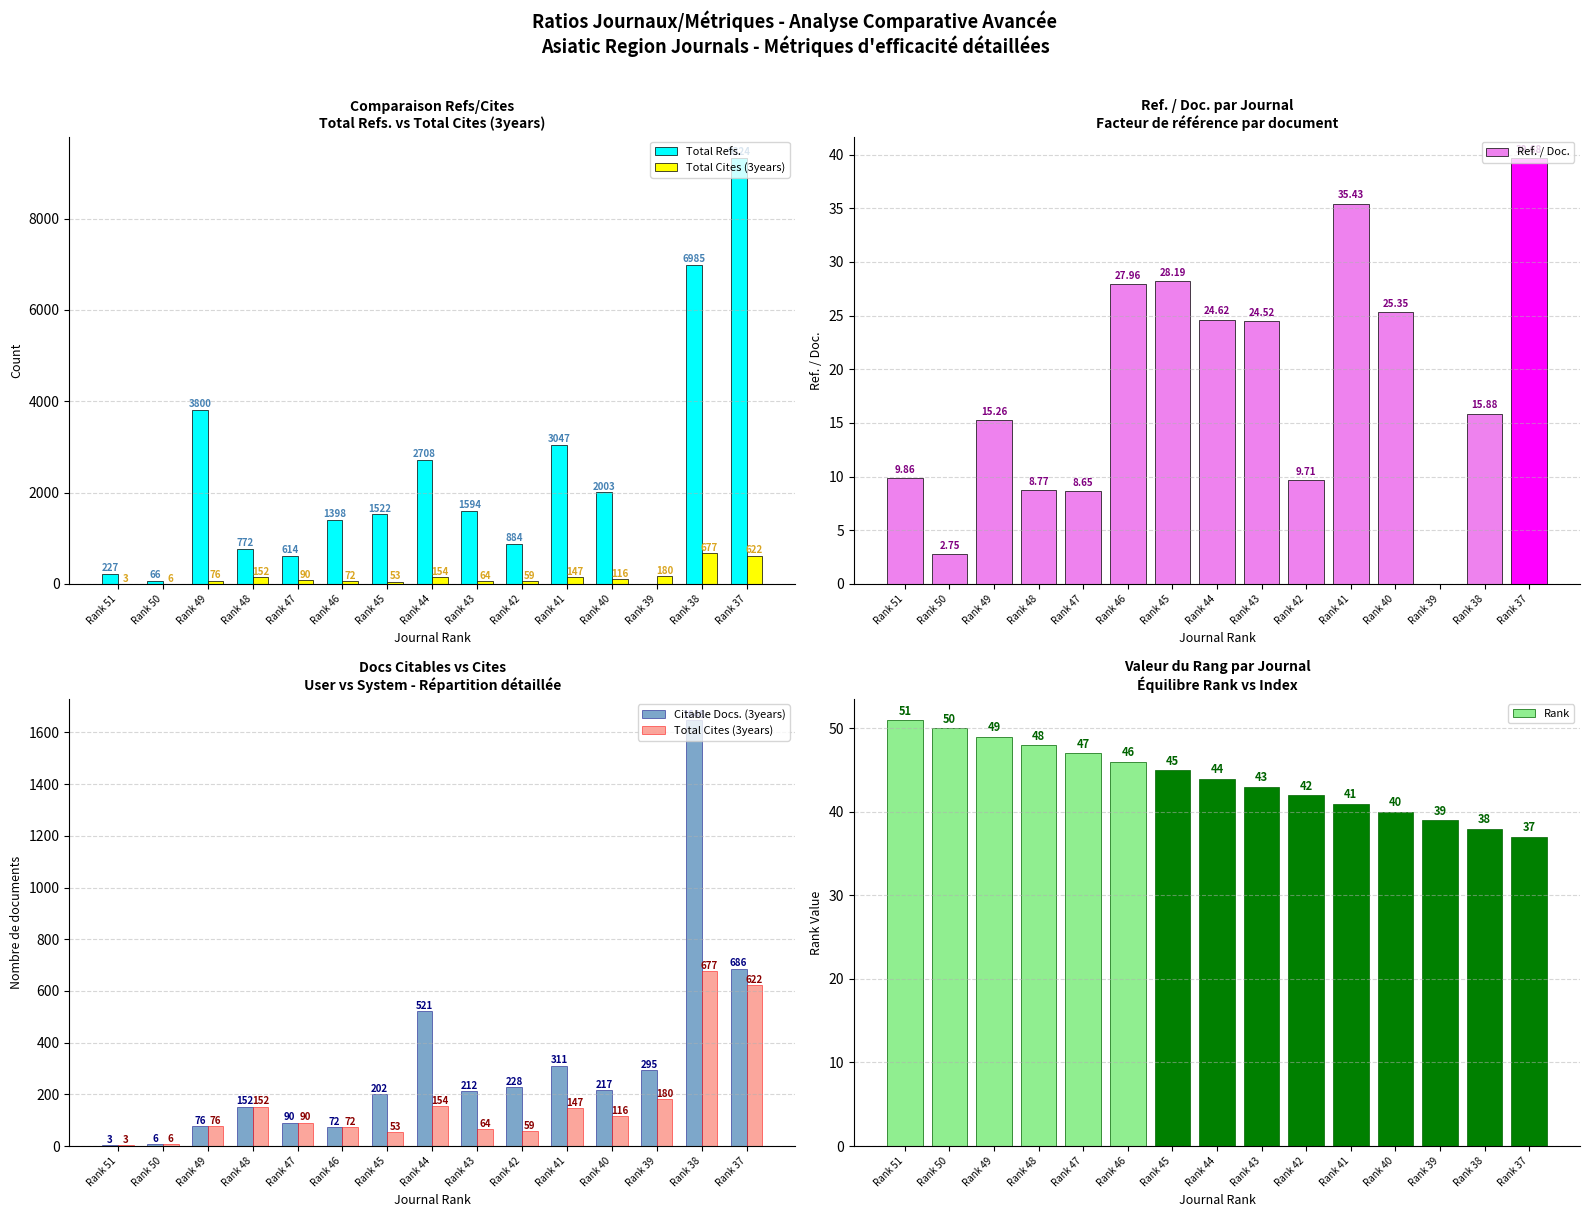

What is the sum of the Ref. / Doc. values at Rank 50 and Rank 39?

2.8